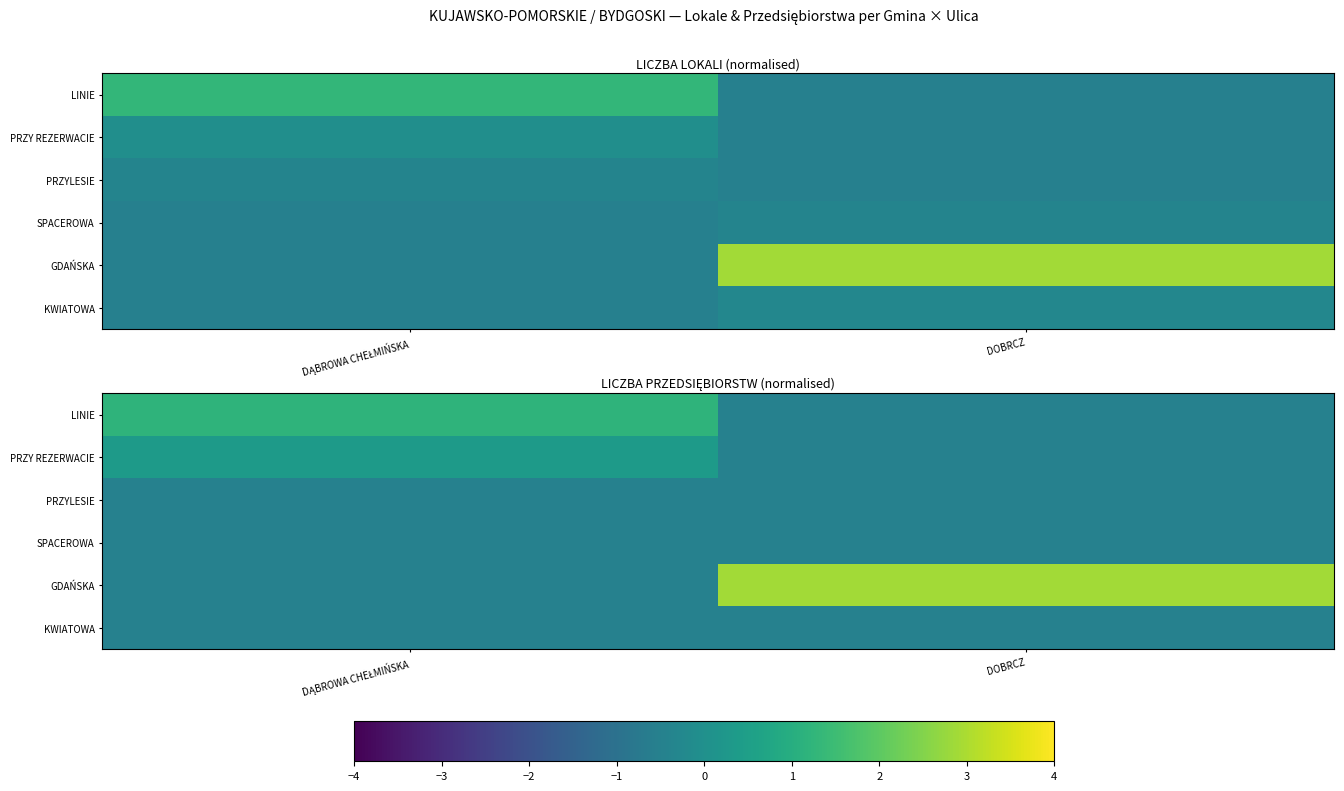

Where is KWIATOWA nearest to the value 0?

DĄBROWA CHEŁMIŃSKA